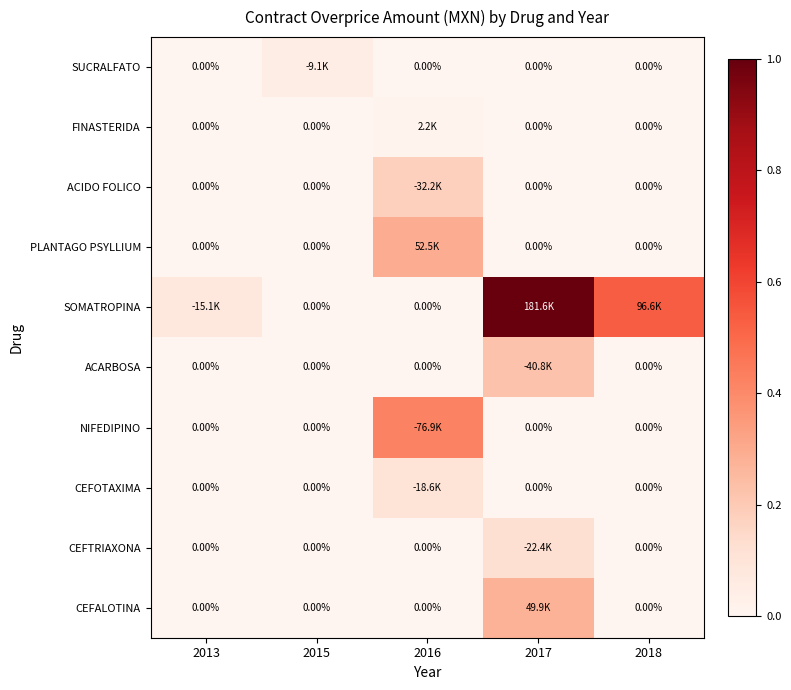

The NIFEDIPINO series shows 0.0 at 2018. True or false?

True